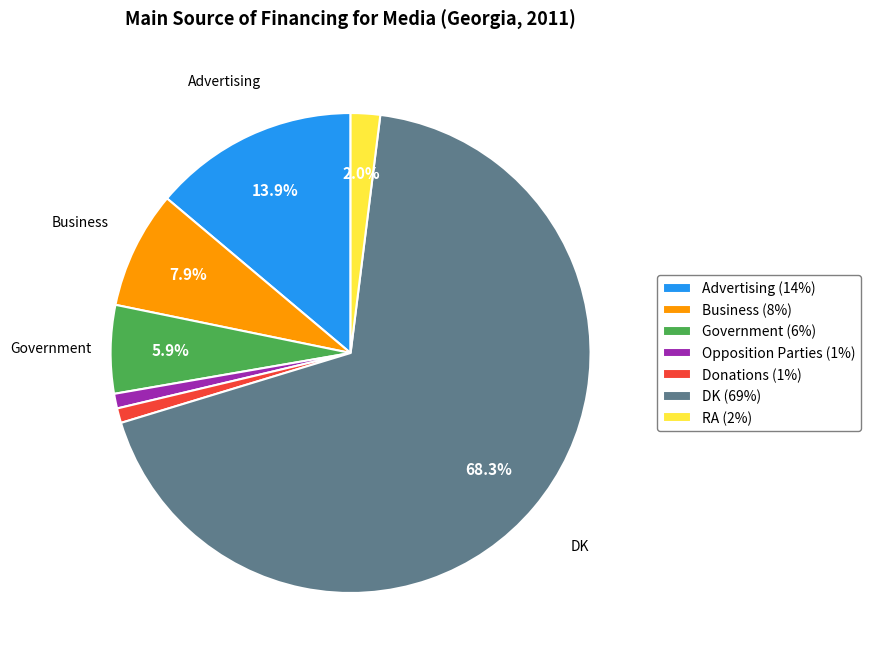

Combined, what portion of the pie is Advertising (14%) and Business (8%)?

21.8%